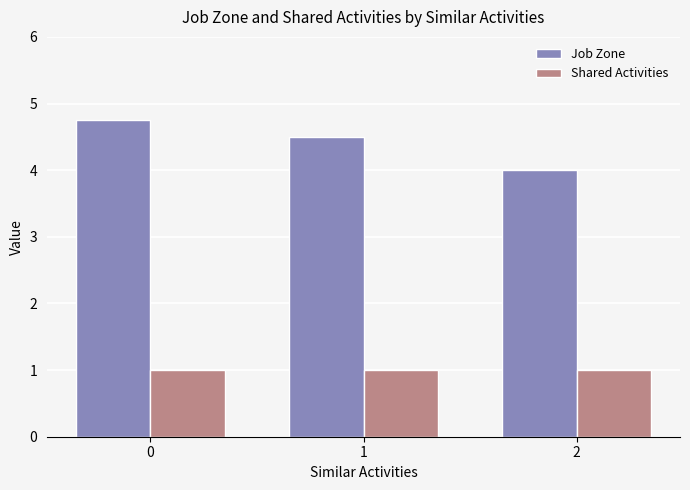

Rank the series at 1 from lowest to highest value.

Shared Activities, Job Zone